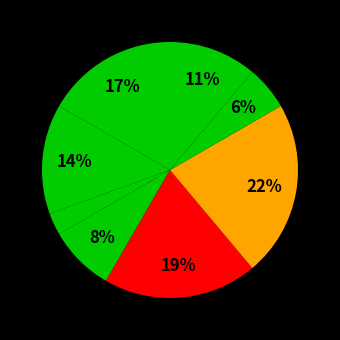

How many slices are in this pie chart?

8